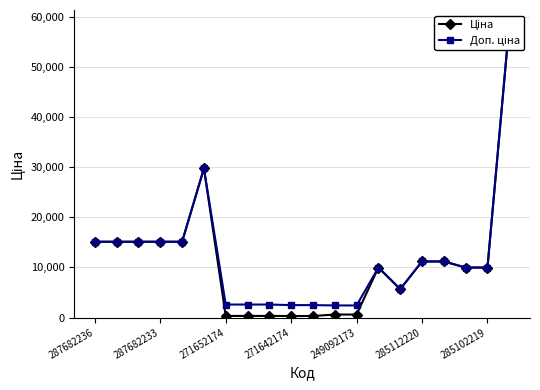

What are all the series names shown in the legend?

Ціна, Доп. ціна